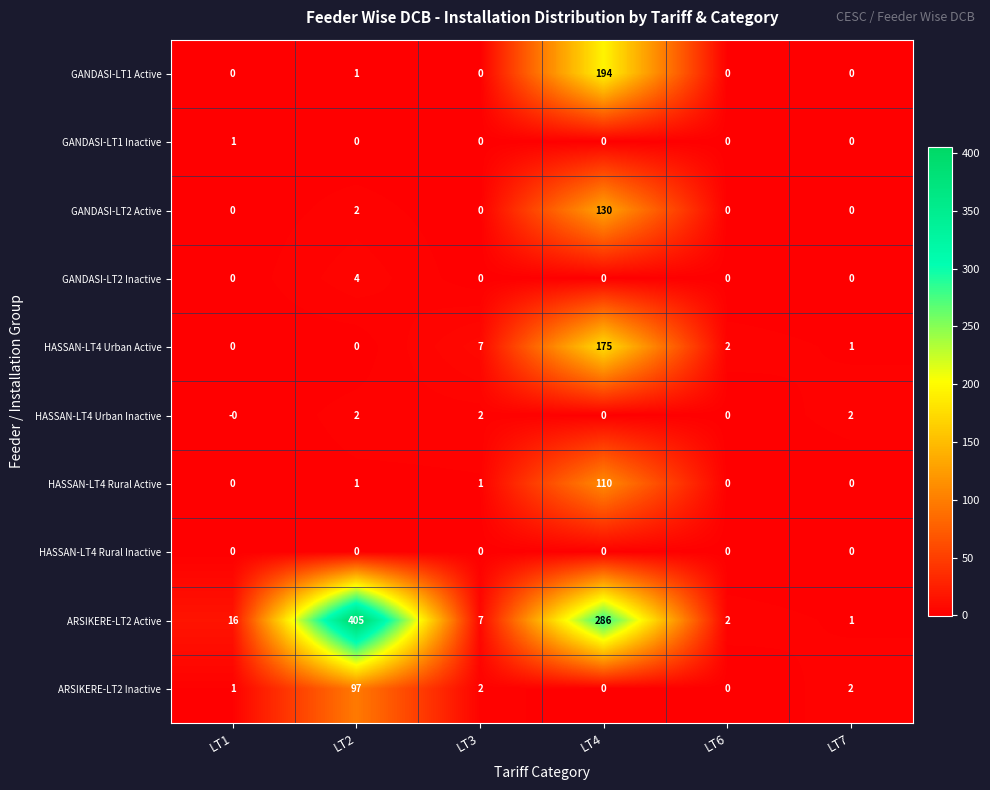

The HASSAN-LT4 Urban Active series shows 120 at LT4. True or false?

False